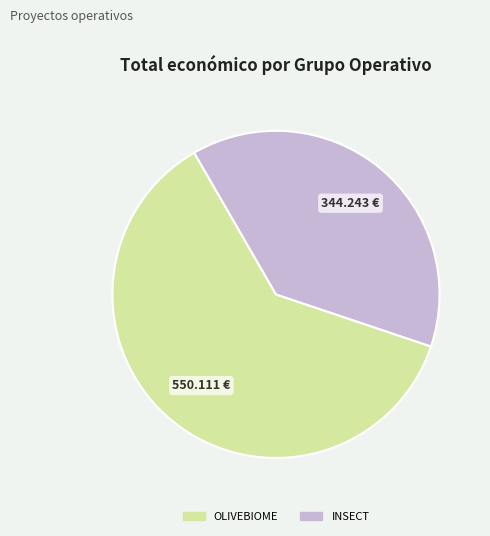

Approximately how many times larger is the value at INSECT compared to OLIVEBIOME?

0.6